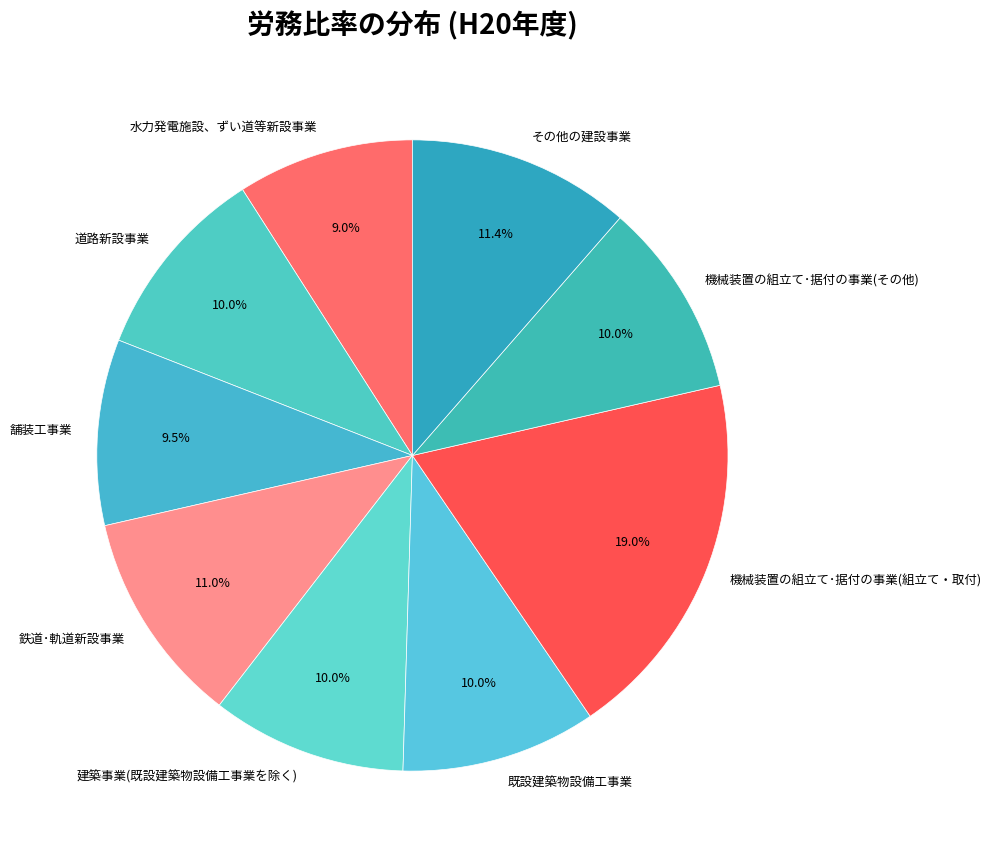

What percentage is NOT represented by その他の建設事業?

88.6%